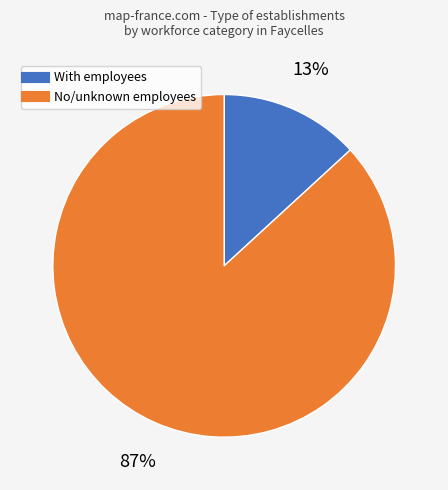

To the nearest percent, what is the average slice percentage?

50%